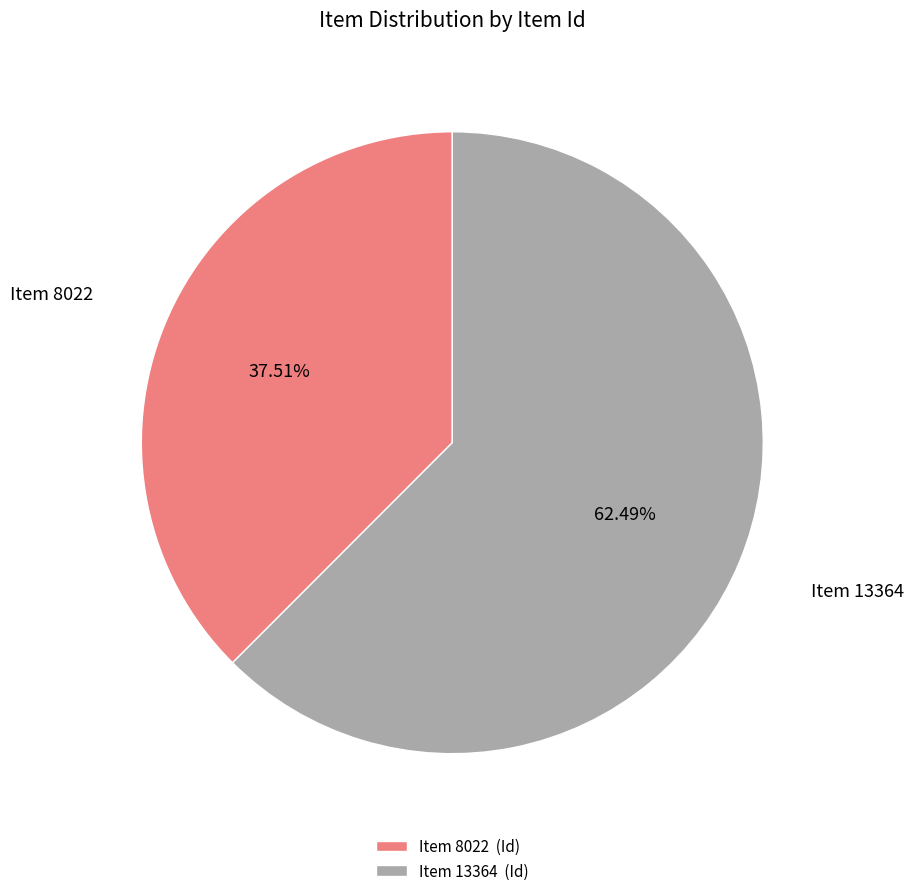

Does any single category account for the majority?

Yes